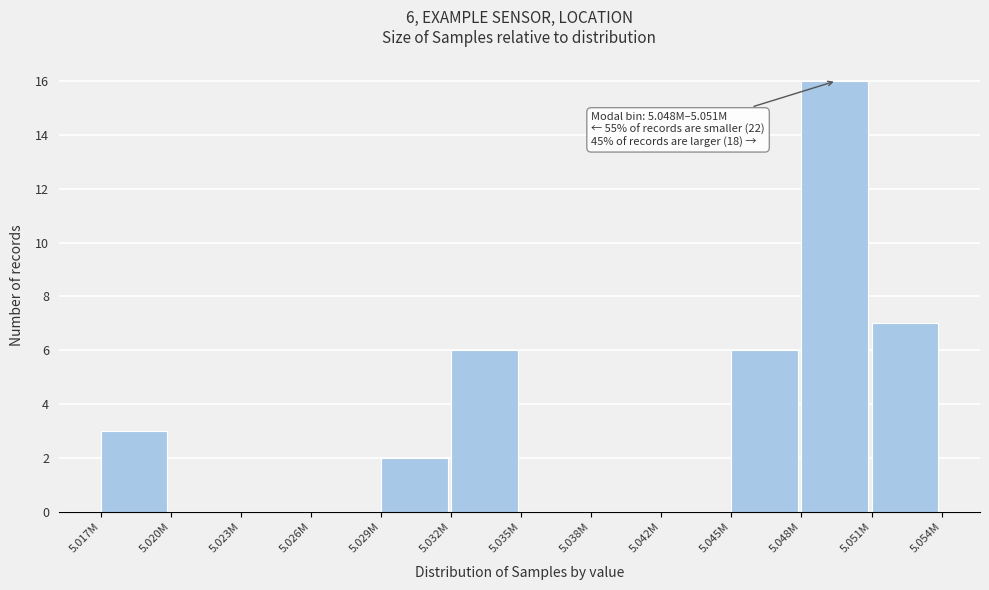

Reading left to right, list all the values displayed in this chart.

5.017M=3	5.020M=0	5.023M=0	5.026M=0	5.029M=2	5.032M=6	5.035M=0	5.038M=0	5.042M=0	5.045M=6	5.048M=16	5.051M=7